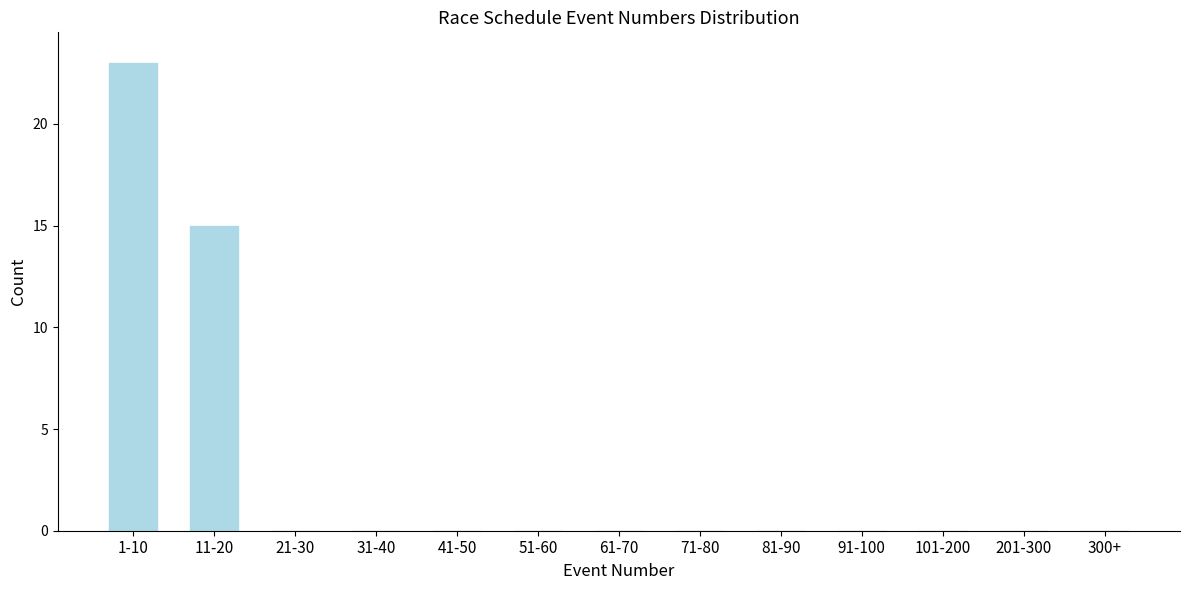

Reading left to right, extract all data points from this chart.

1-10=23	11-20=15	21-30=0	31-40=0	41-50=0	51-60=0	61-70=0	71-80=0	81-90=0	91-100=0	101-200=0	201-300=0	300+=0